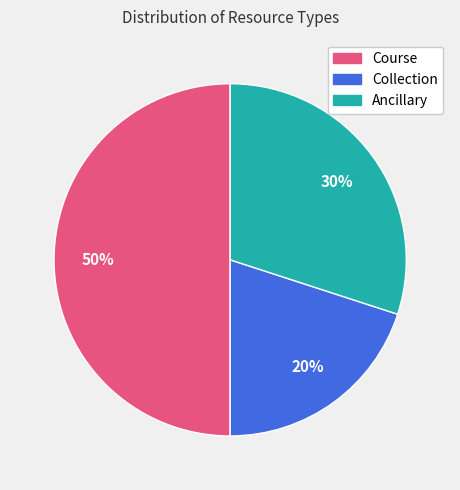

Count the number of slices in the pie.

3